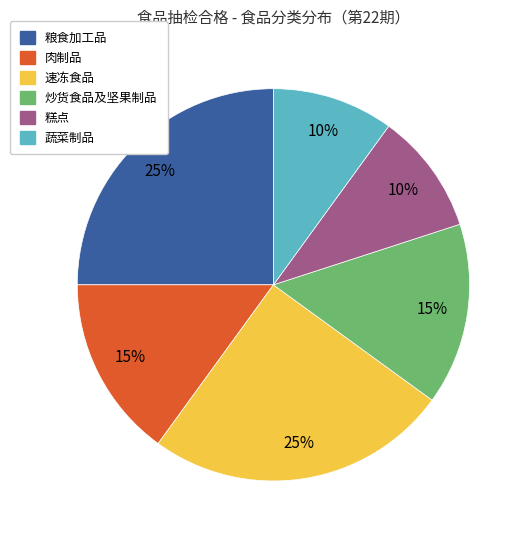

To the nearest percent, what portion does 蔬菜制品 represent?

10%